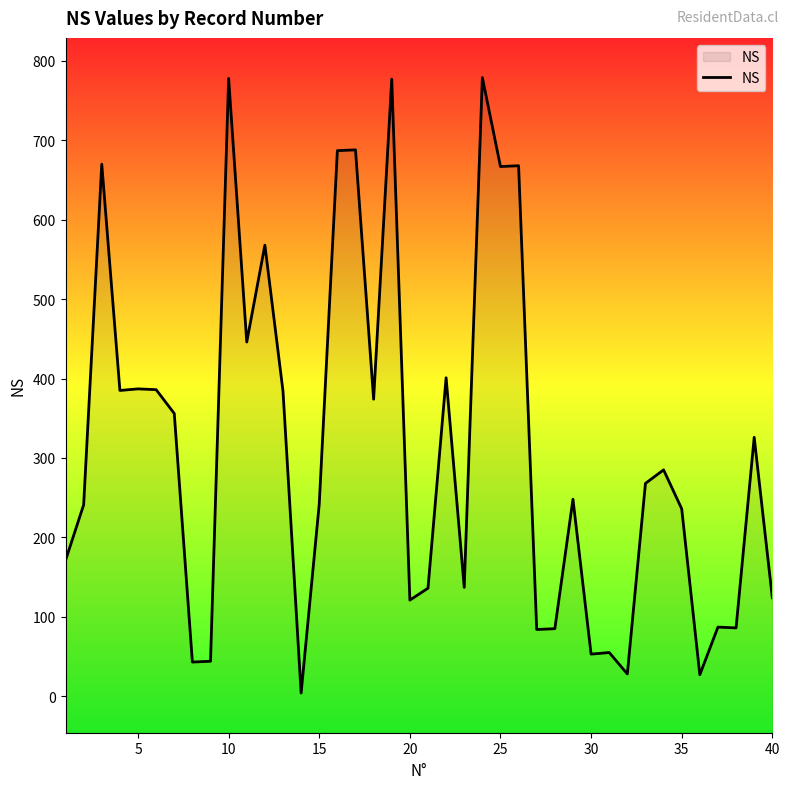

What is the difference between the maximum and minimum values?

775